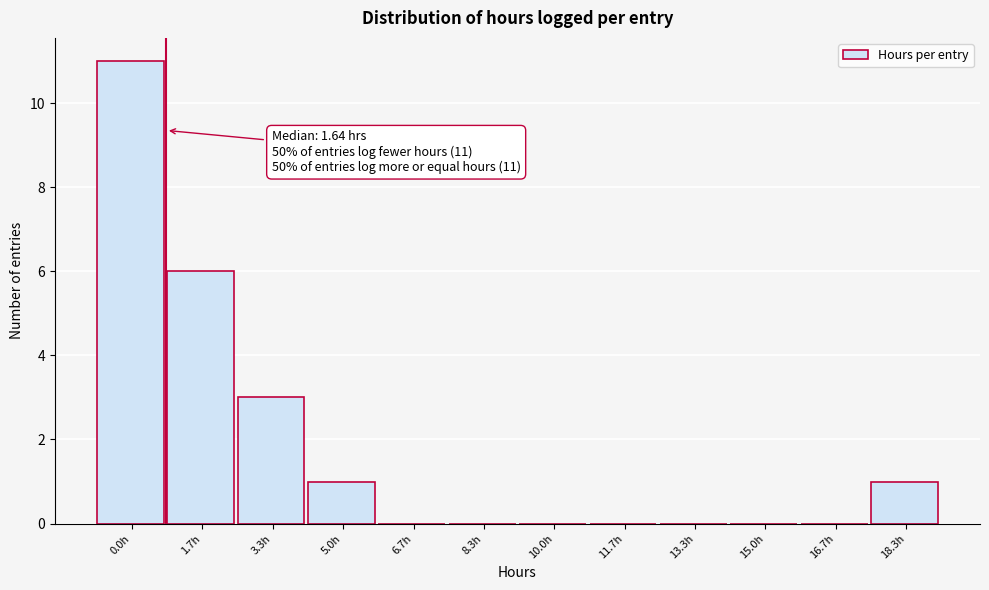

Reading right to left, what are all the values shown in this chart?

18.3h=1	16.7h=0	15.0h=0	13.3h=0	11.7h=0	10.0h=0	8.3h=0	6.7h=0	5.0h=1	3.3h=3	1.7h=6	0.0h=11